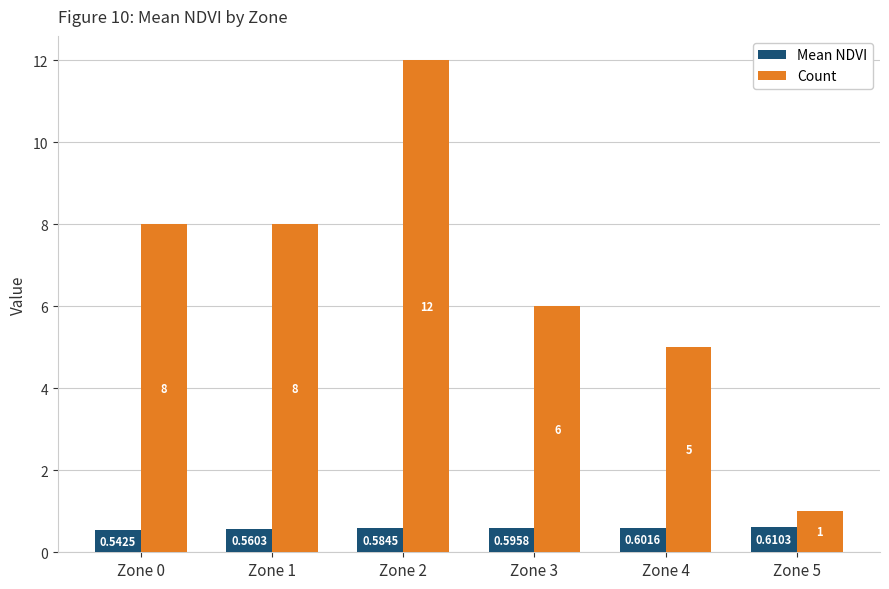

List the series in order of their overall mean, lowest first.

Mean NDVI, Count